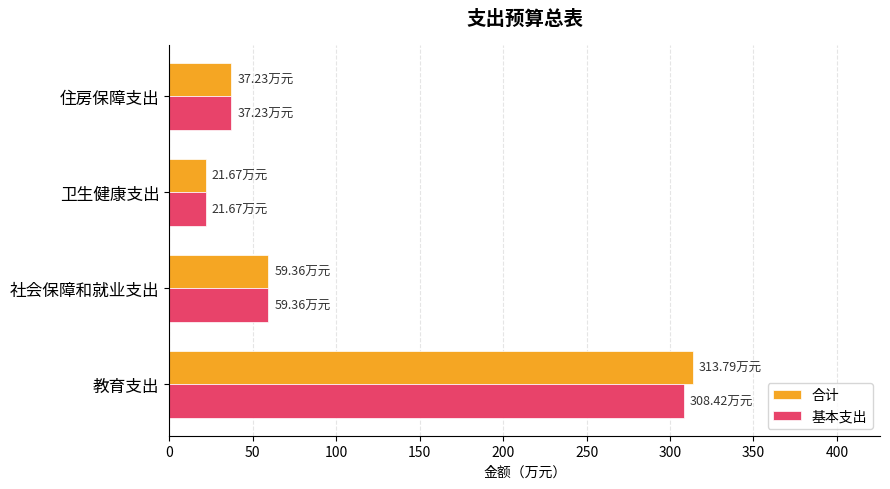

At which category is the sum across all series the highest?

教育支出